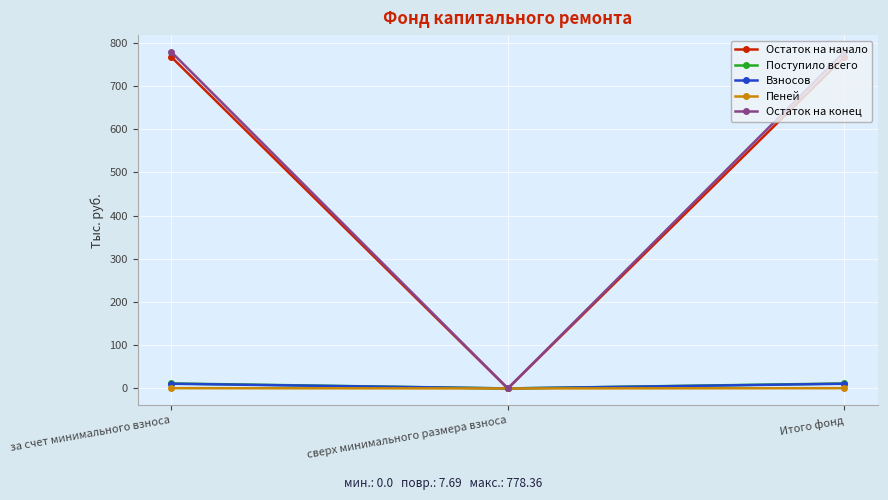

Which category has the lowest value in the Остаток на начало series?

сверх минимального размера взноса